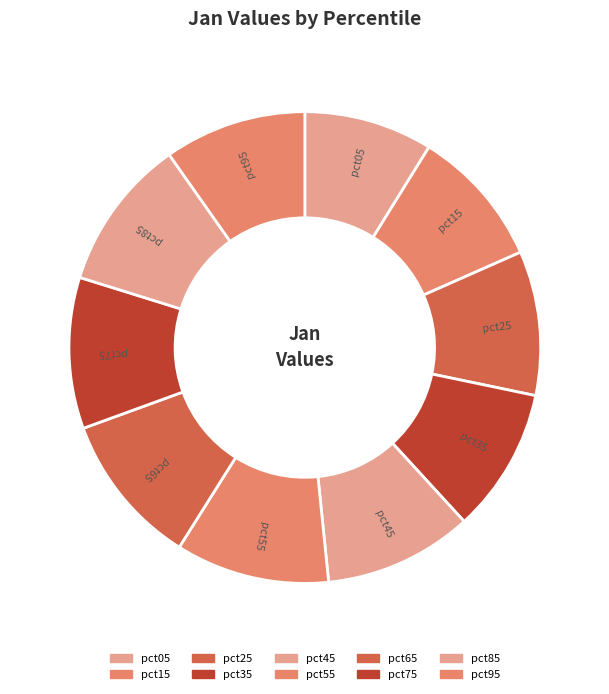

Combined, do pct35 and pct65 account for over 50%?

No